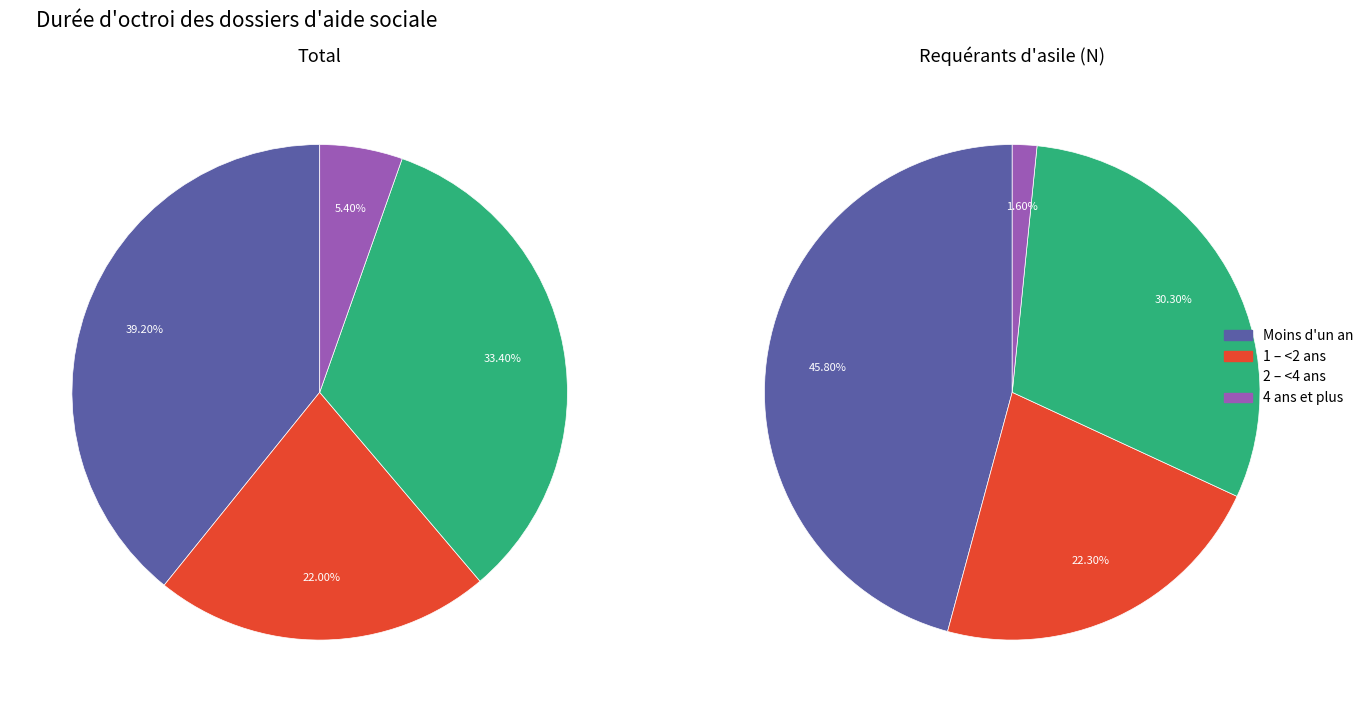

Is there a majority slice in this chart?

No